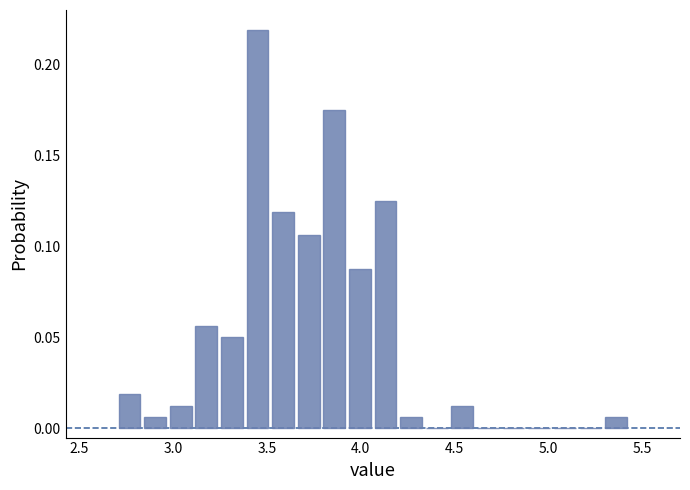

Read against the x-axis, roughly where is the centre of the tallest bar?

3.45